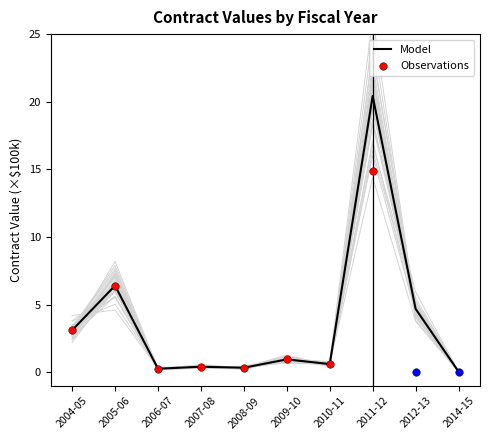

Which has a higher value, 2004-05 or 2007-08?

2004-05